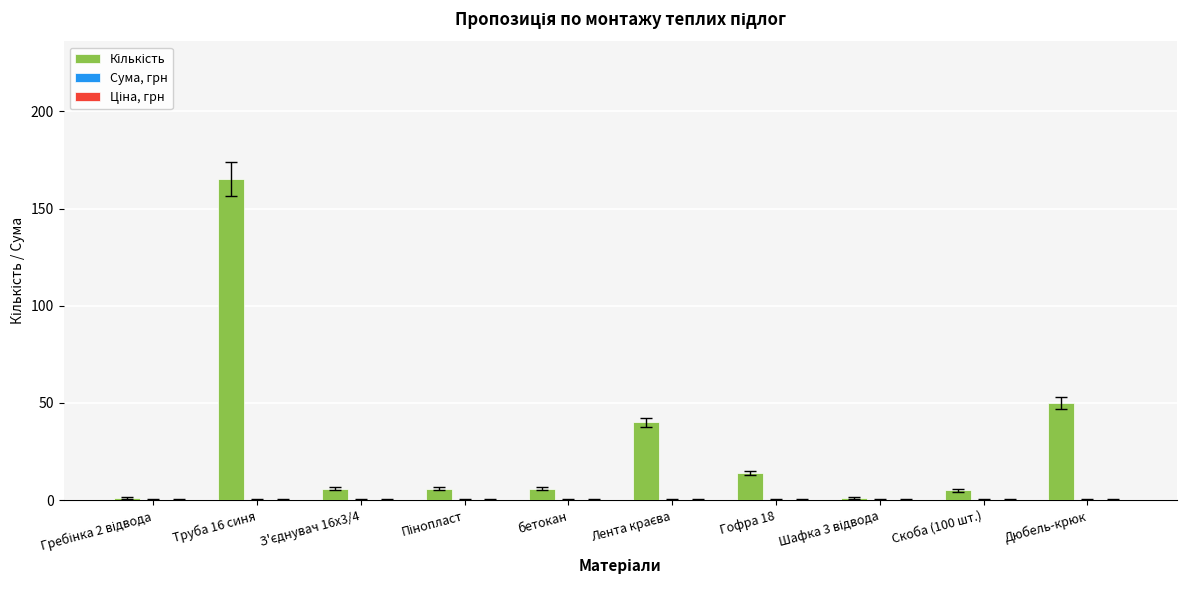

Where is the data nearest to the value 83?

Дюбель-крюк